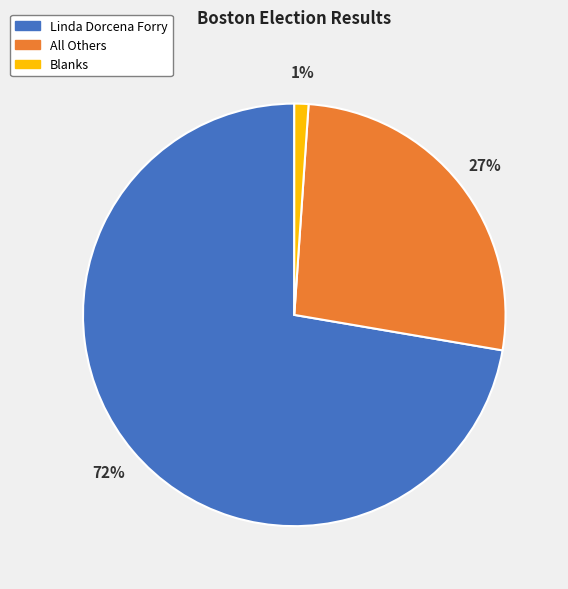

How many slices are in this pie chart?

3